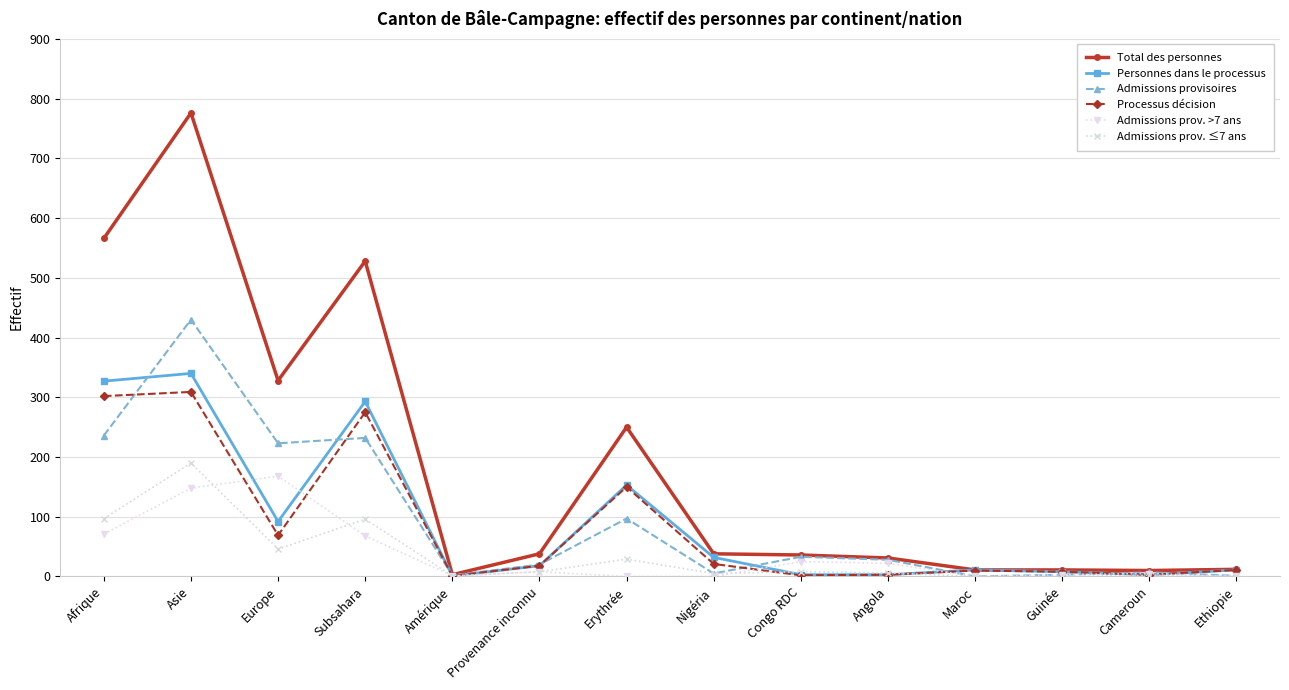

How many lines are shown in the chart?

6